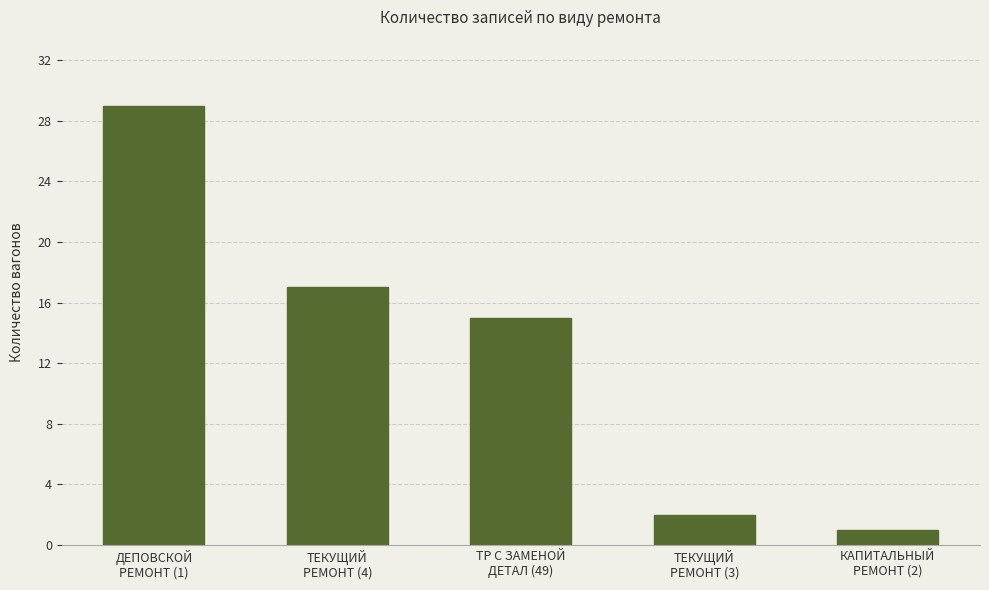

What is the smallest value displayed?

1